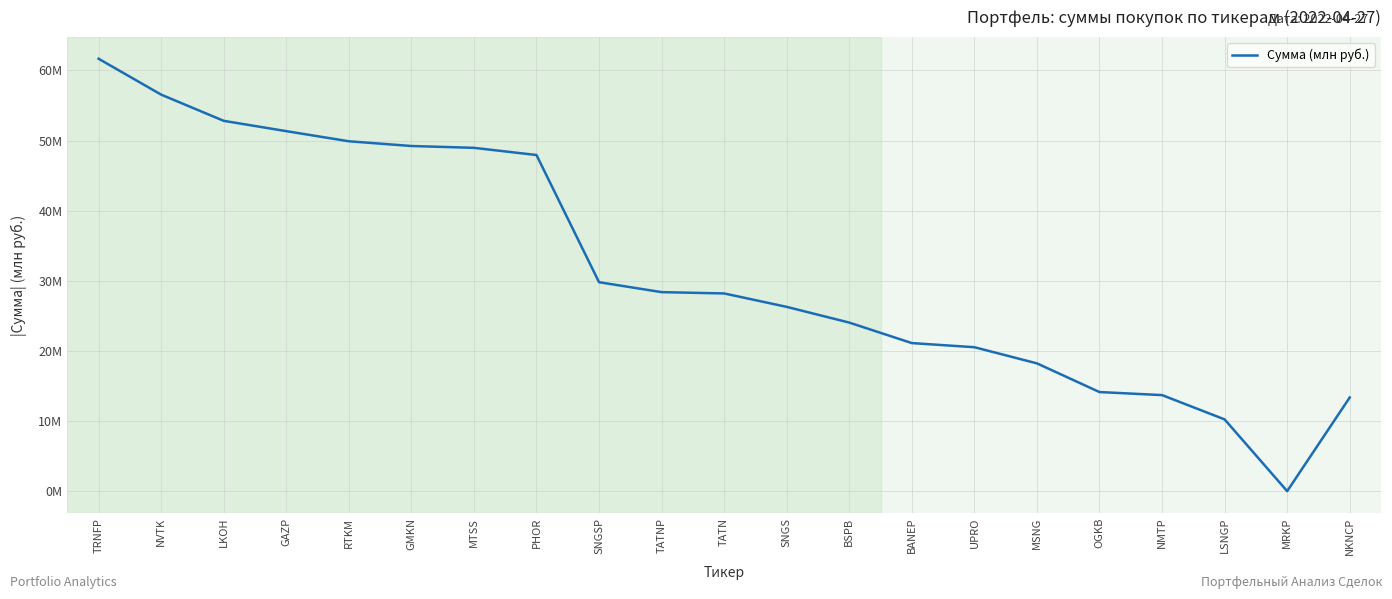

Where is the first local minimum?

MRKP